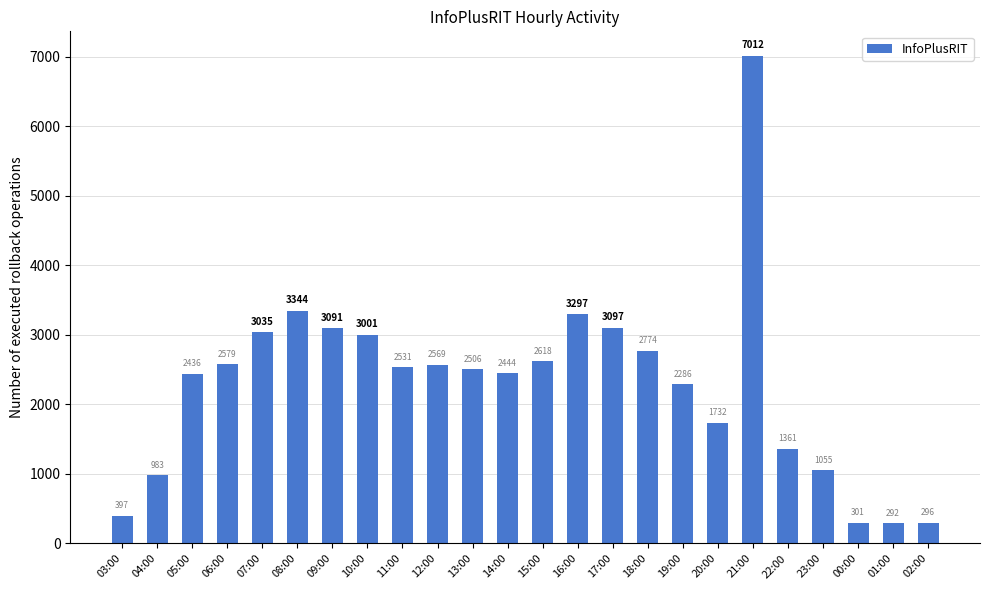

At which category does the chart reach its peak across all series?

21:00